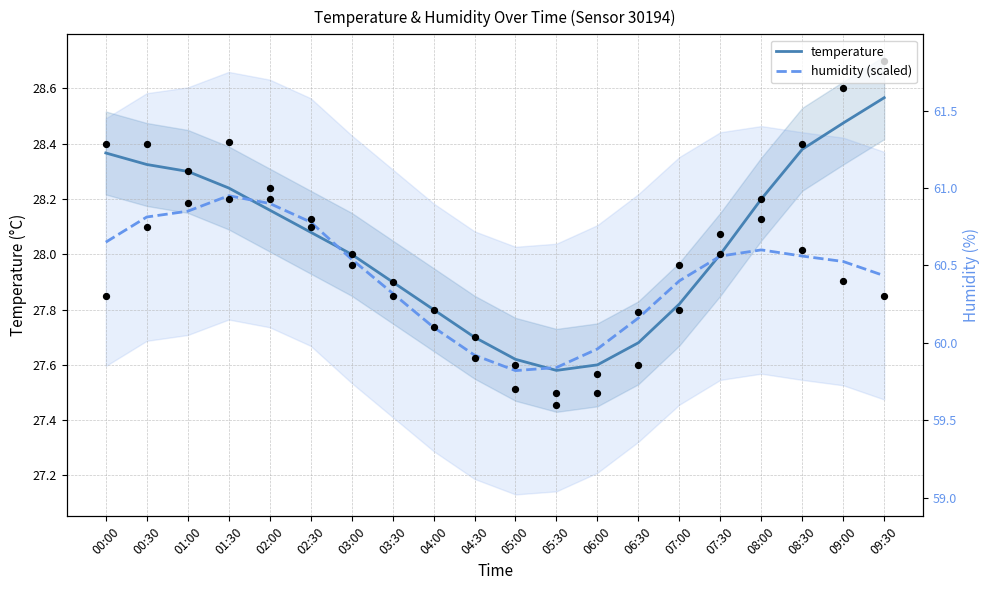

Which series has the widest spread of Y values?

temperature